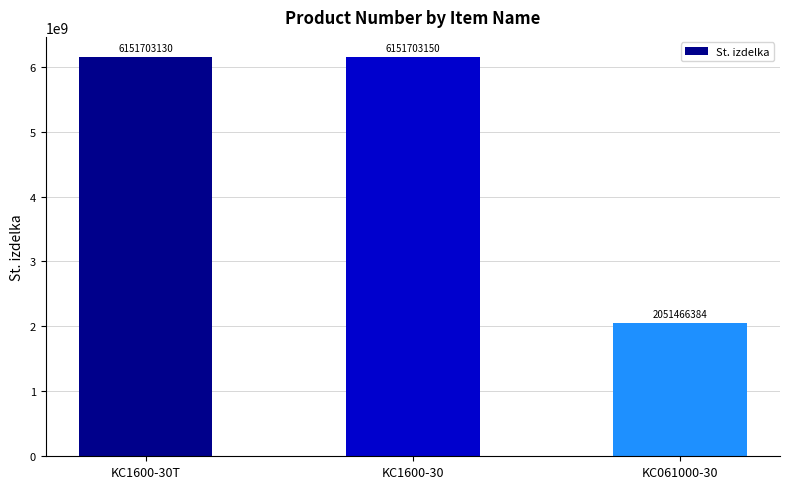

What is the label of the 3rd bar from the left?

KC061000-30